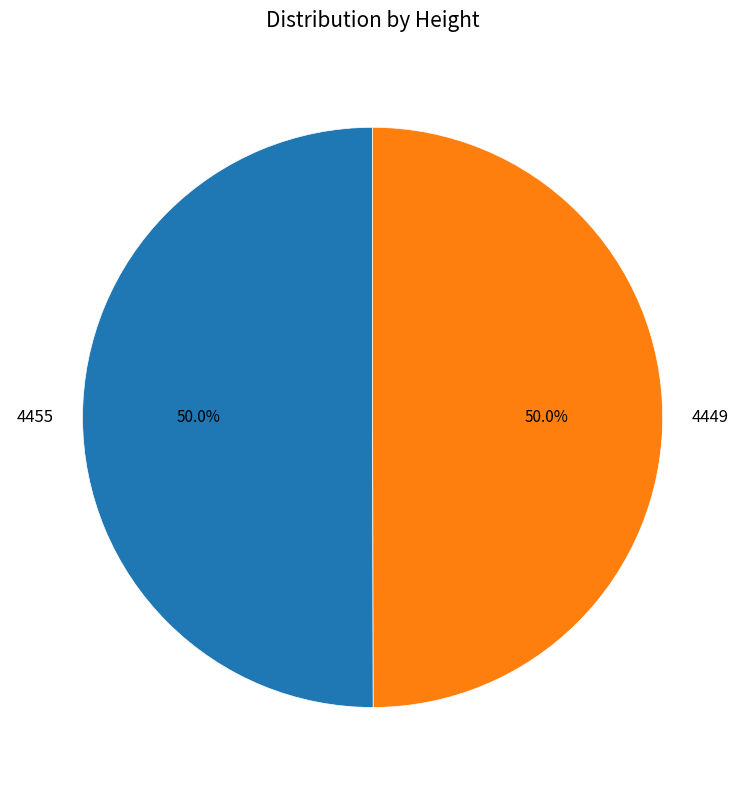

What percentage is the 4449 slice, to the nearest percent?

50%